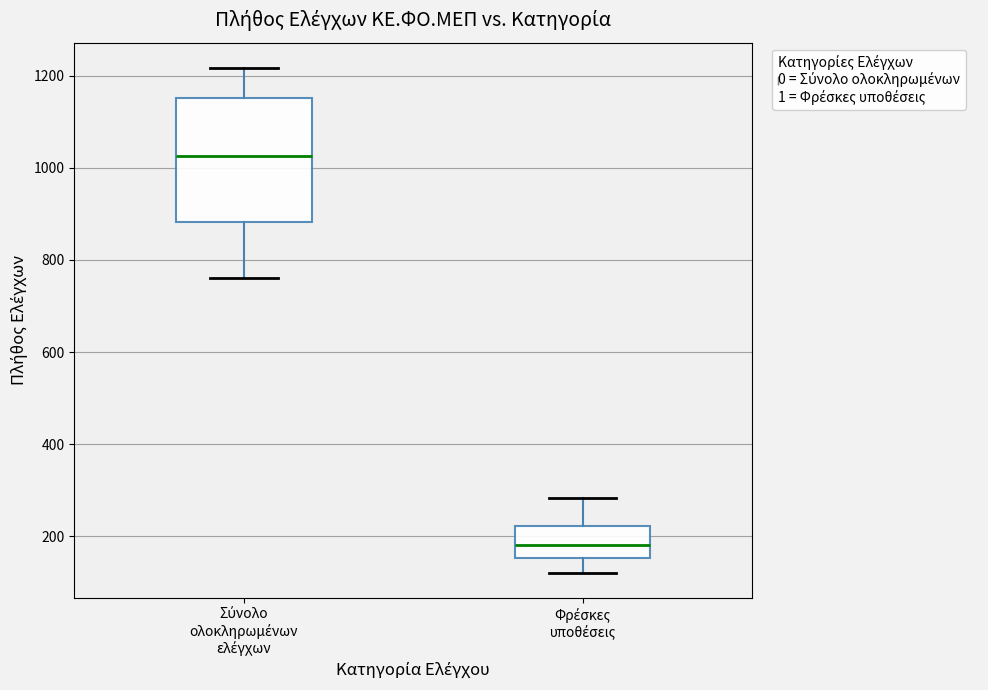

Which box has the highest median line?

Σύνολο ολοκληρωμένων ελέγχων